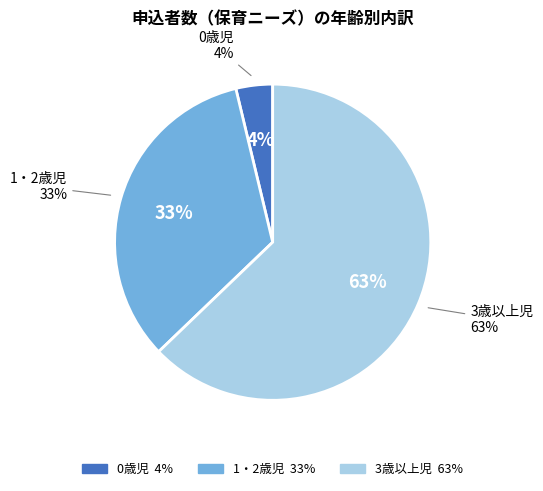

Is there a majority slice in this chart?

Yes